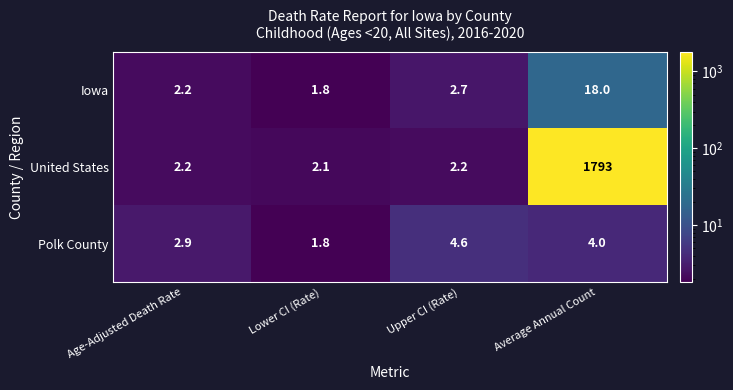

Where is Iowa nearest to the value 9?

Upper CI (Rate)